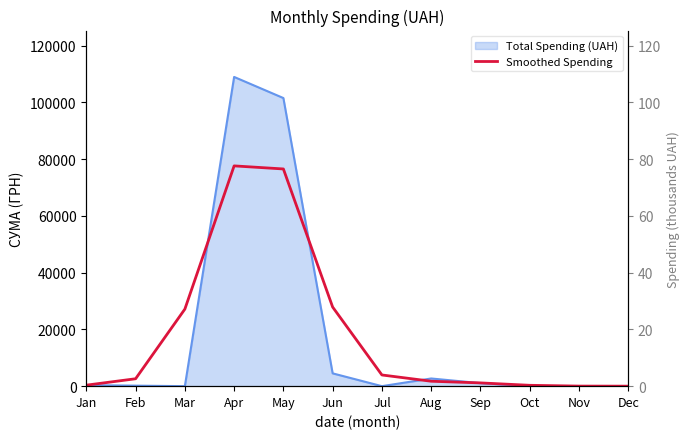

At which category does the chart reach its minimum across all series?

Dec